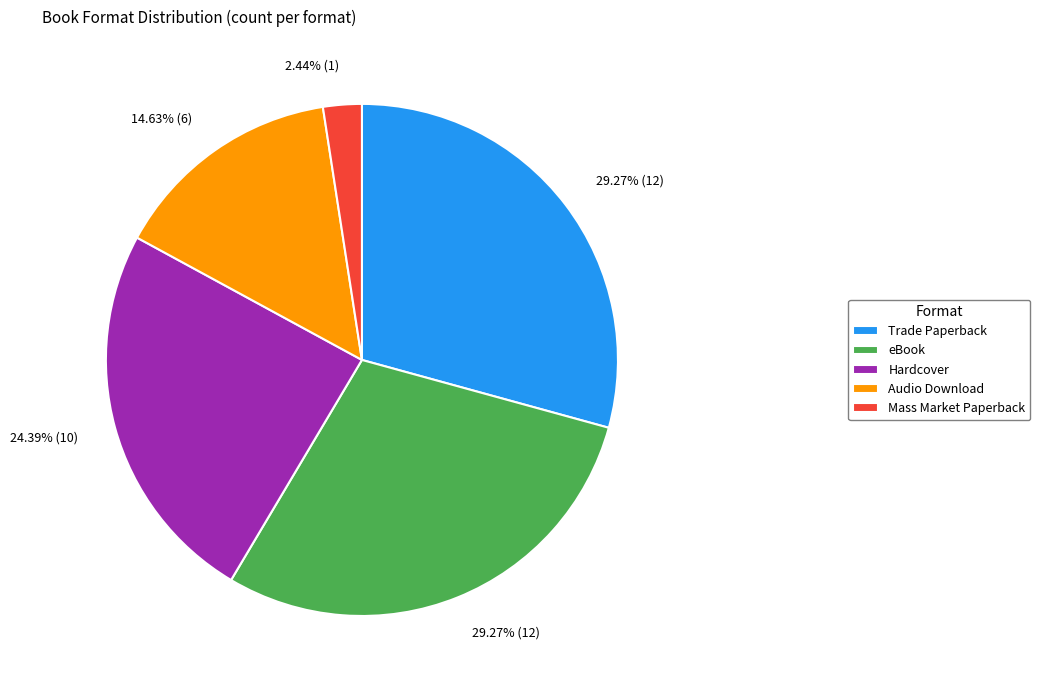

The Mass Market Paperback slice represents 2% of the pie. True or false?

True